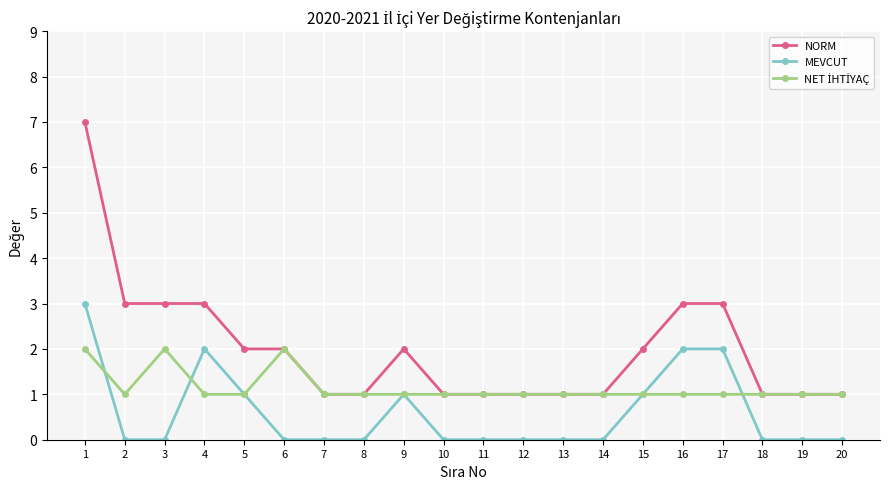

True or false: MEVCUT has more than 0 points higher than both neighbors.

True